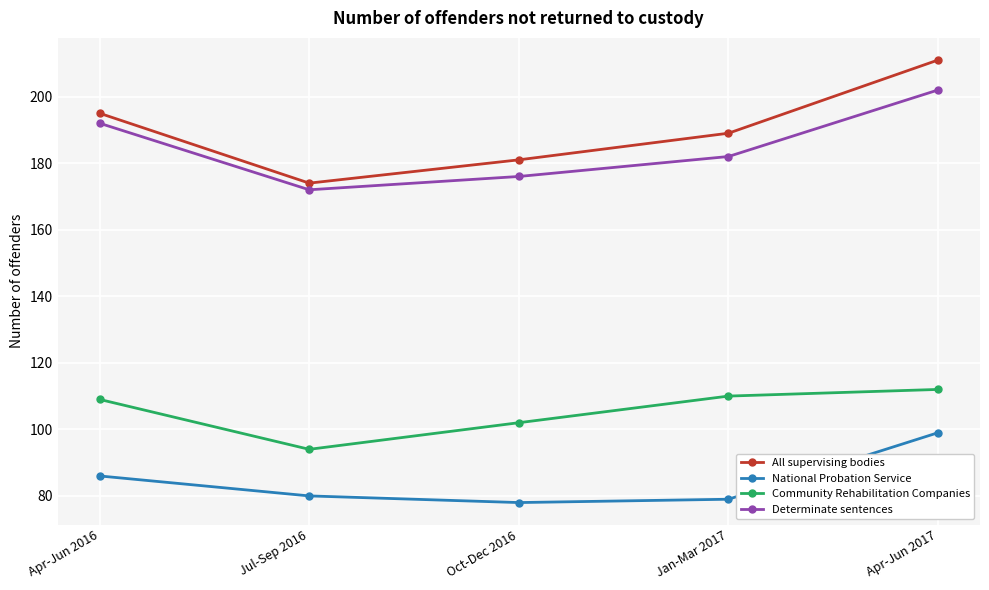

How many values in the National Probation Service series are below 80?

2